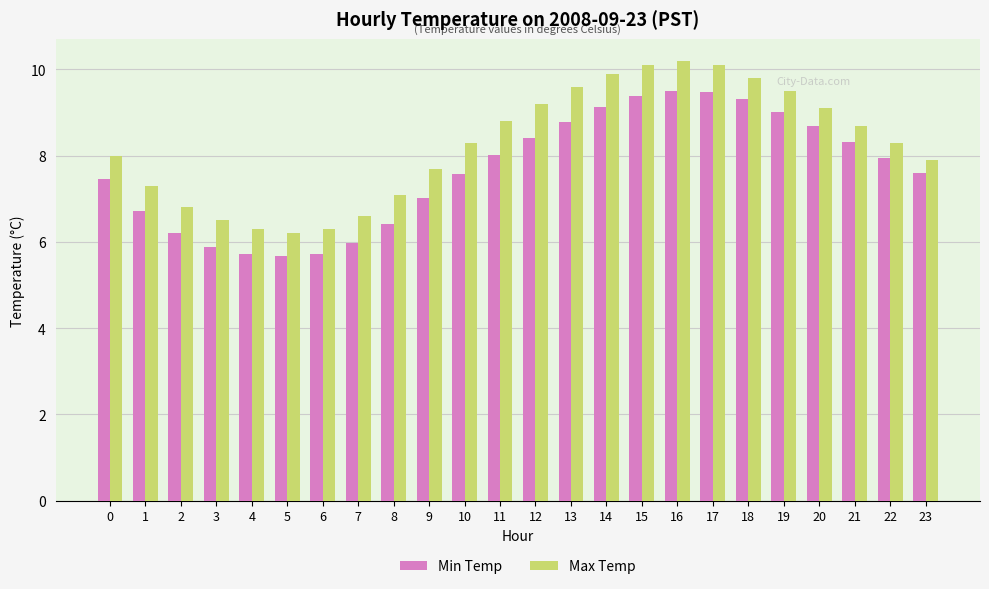

What is the difference between the maximum and minimum values in the Min Temp series?

3.8